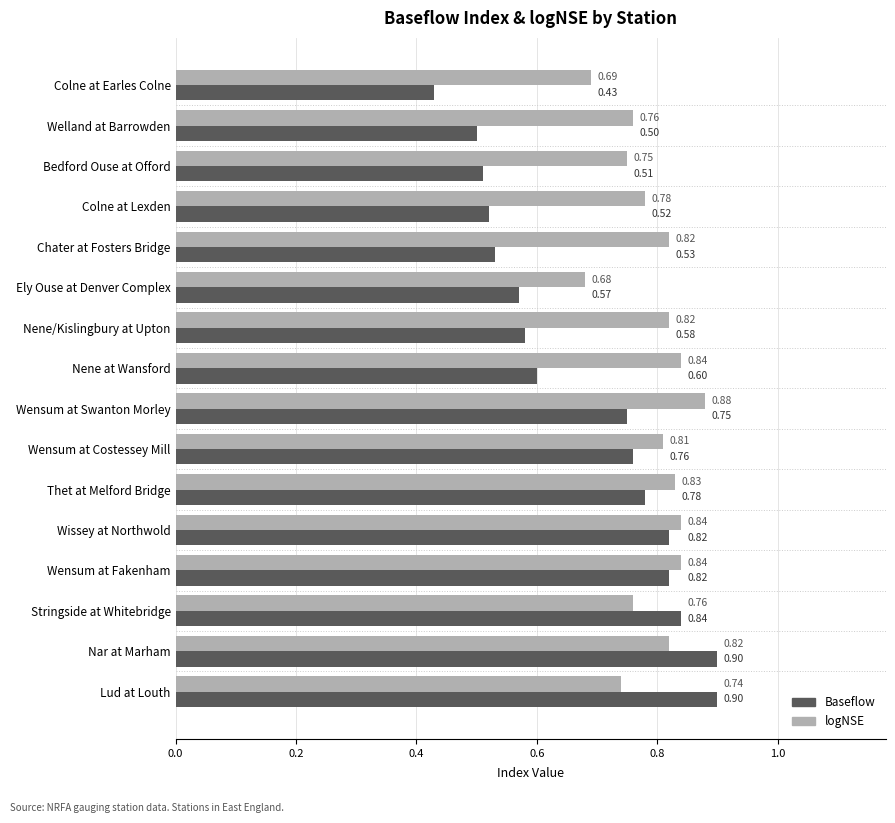

List the series in order of their overall mean, highest first.

logNSE, Baseflow